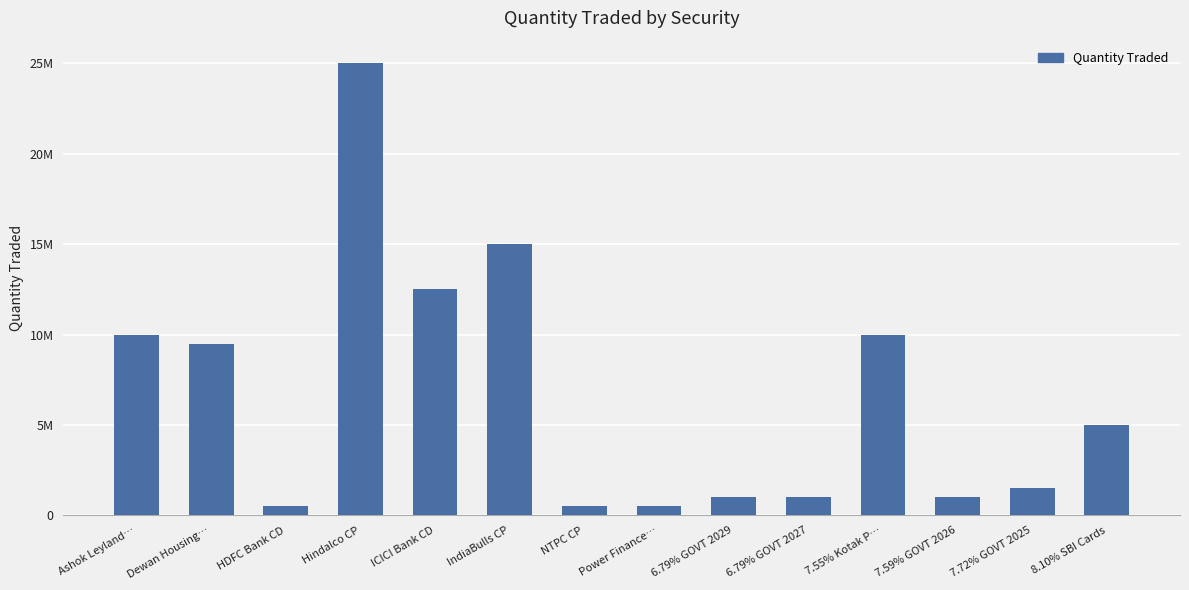

What is the difference between the second highest and second lowest values?

14500000